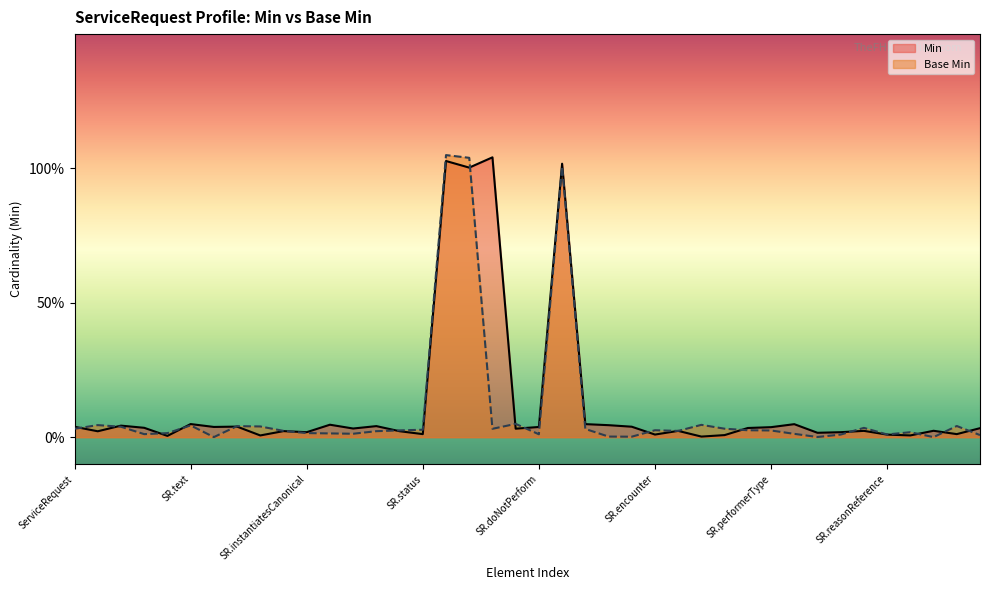

What is the difference between the second highest and minimum values in the Base Min series?

1.0